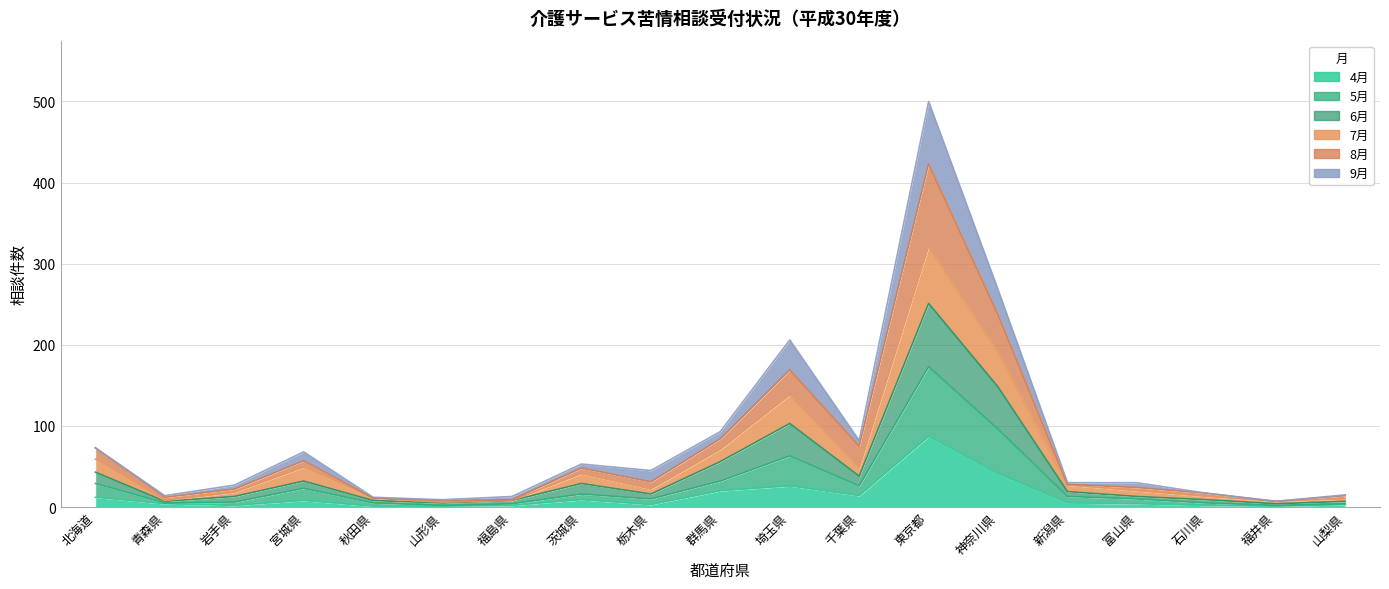

Between 東京都 and 富山県, which is larger?

東京都